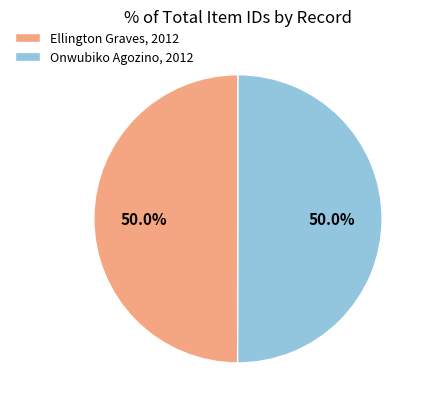

Approximately how many times larger is the value at Ellington Graves, 2012 compared to Onwubiko Agozino, 2012?

1.0